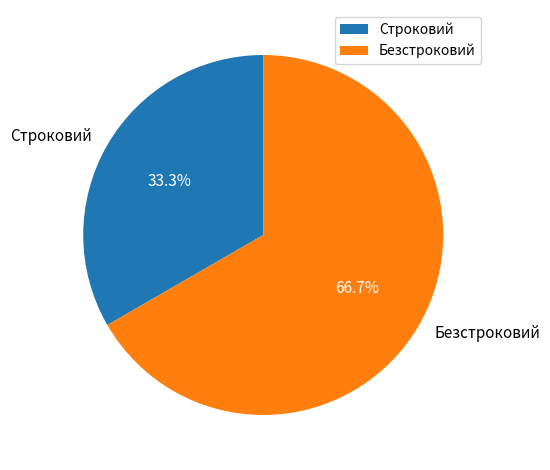

What is the smallest slice in the pie chart?

Строковий